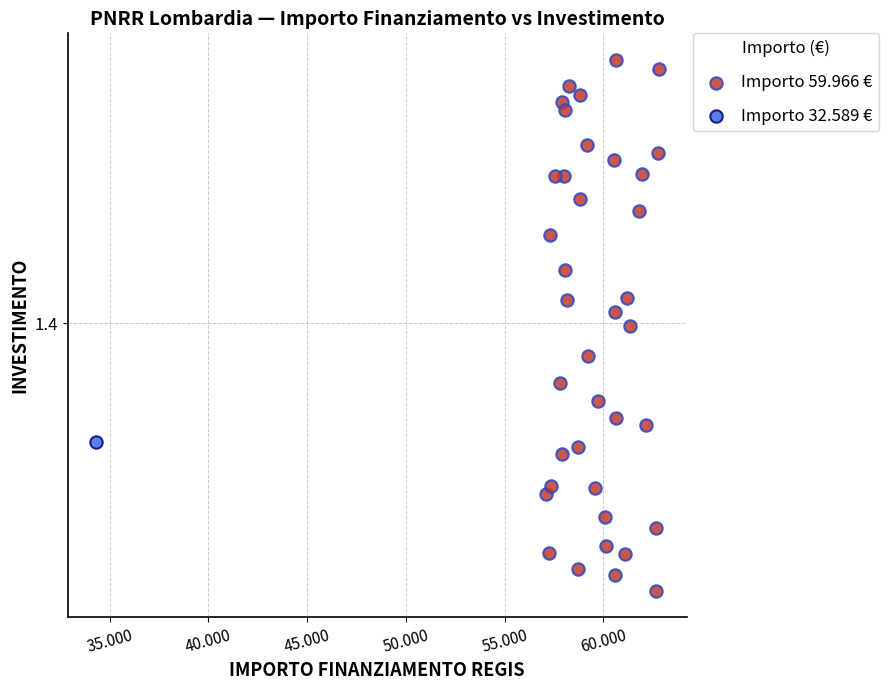

What are all the series names shown in the legend?

Importo 59.966 €, Importo 32.589 €